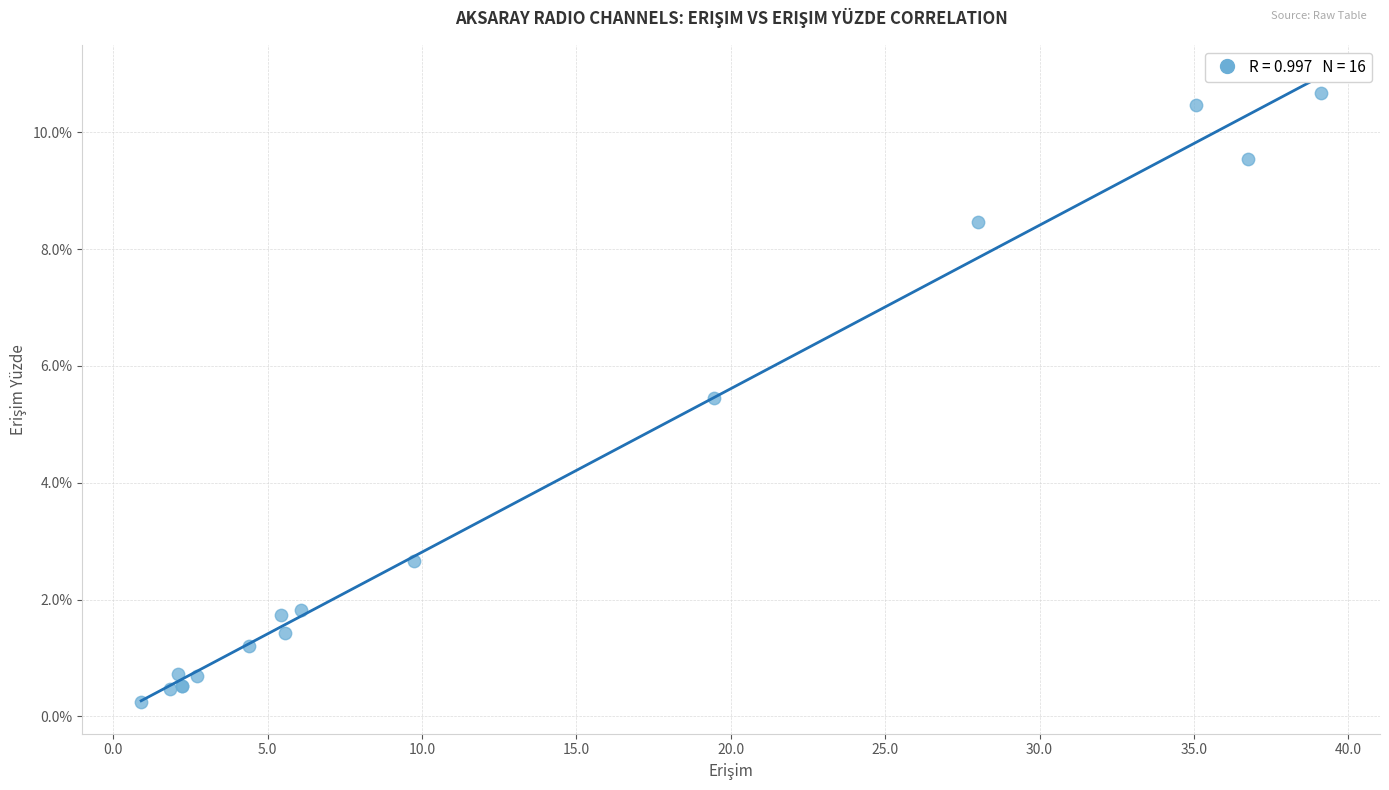

What Y value in the scatter plot is closest to 5?

5.5